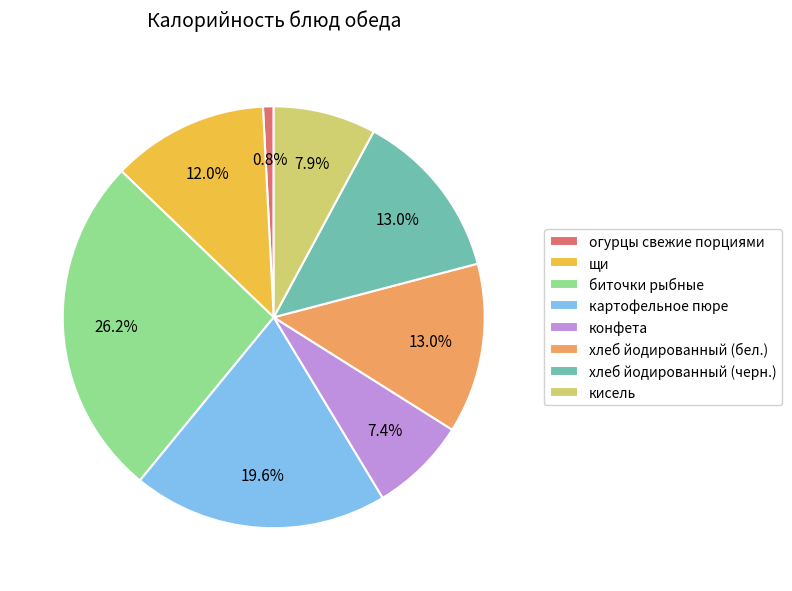

To the nearest percent, what portion does конфета represent?

7%